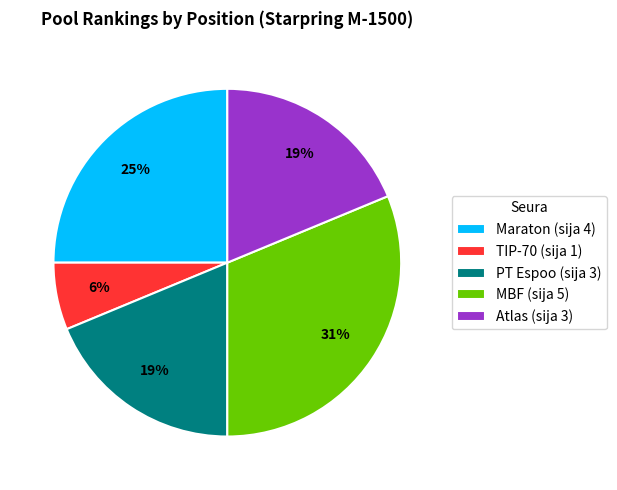

Is TIP-70 the majority of the pie?

No